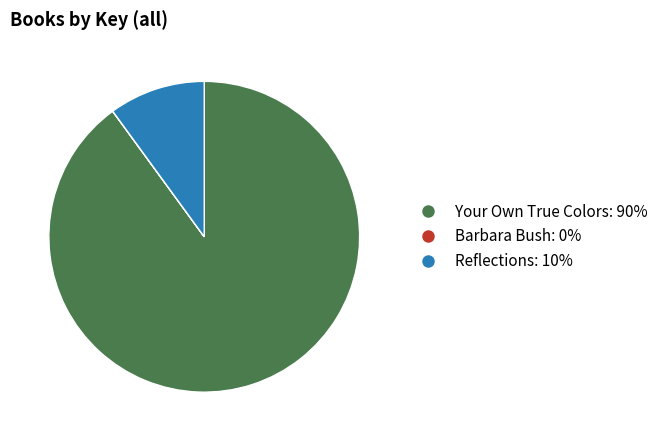

Does Your Own True Colors account for over 50% of the chart?

Yes